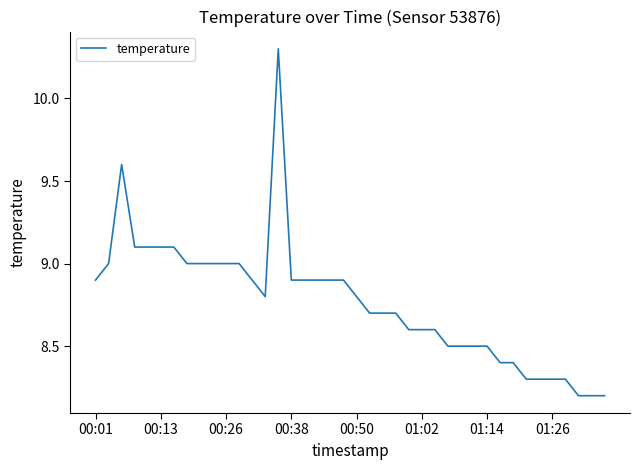

What is the smallest value displayed?

8.2